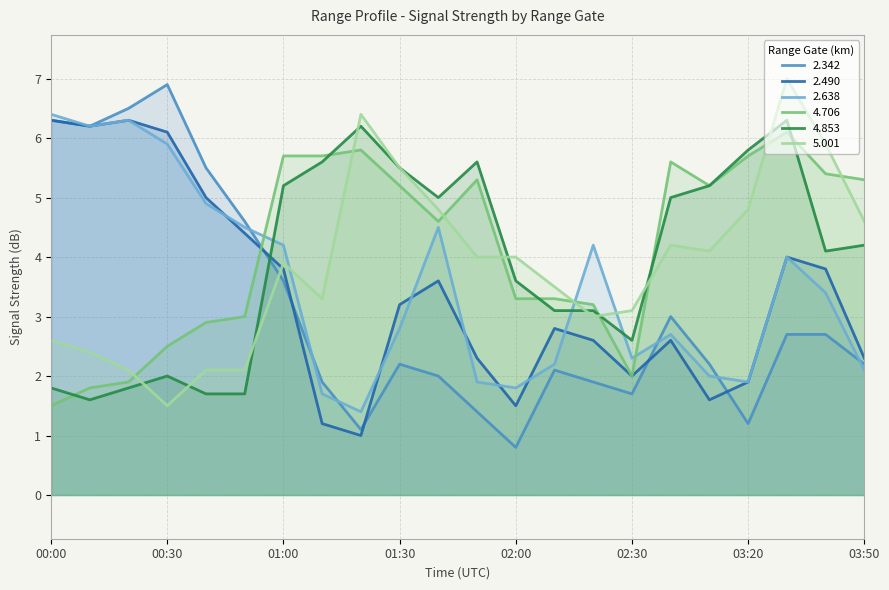

What is the maximum value for 2.342?

6.9